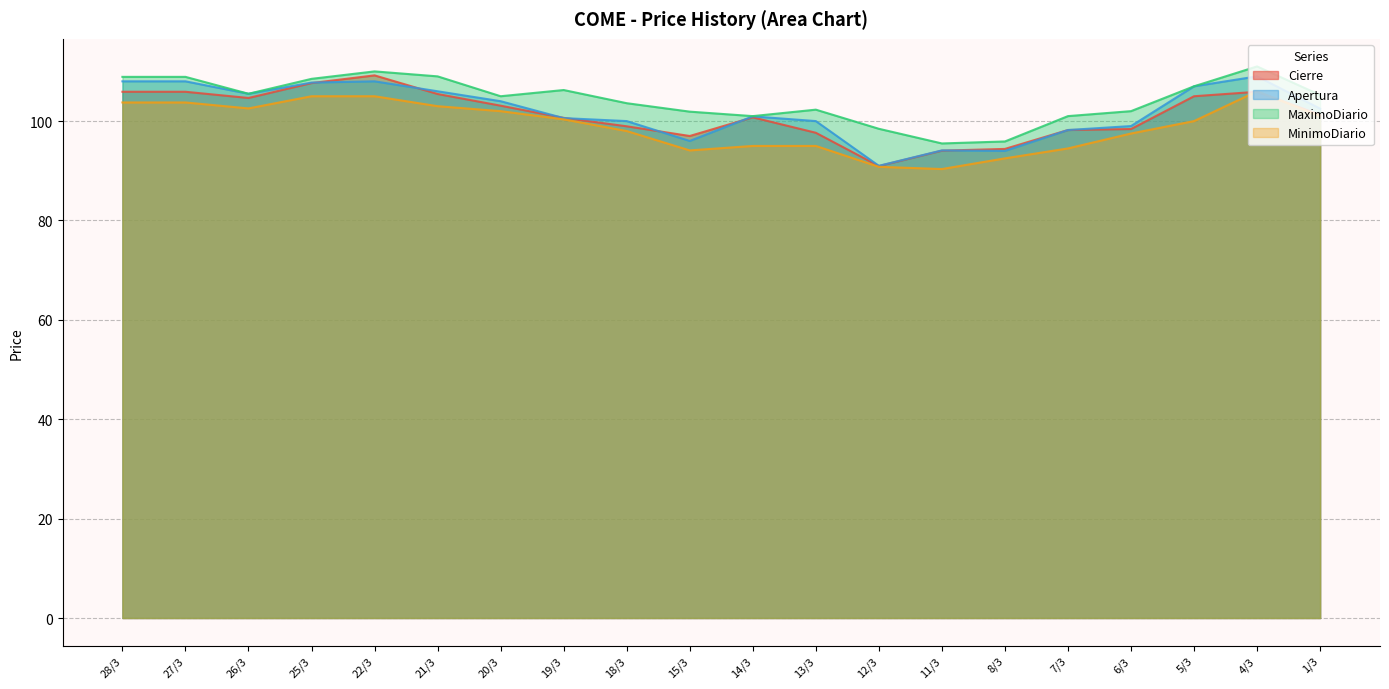

Where is MaximoDiario nearest to the value 103?

18/3